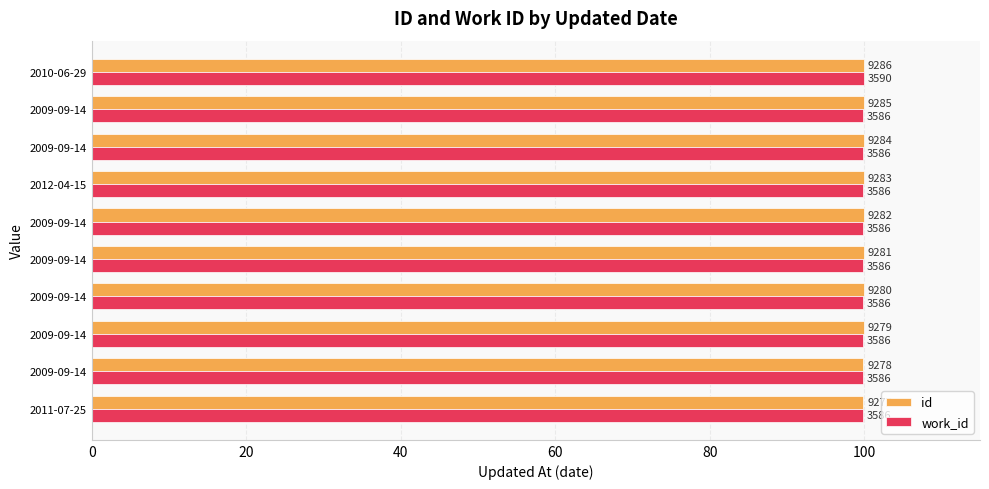

Rank the series by their maximum value, from lowest to highest.

id, work_id